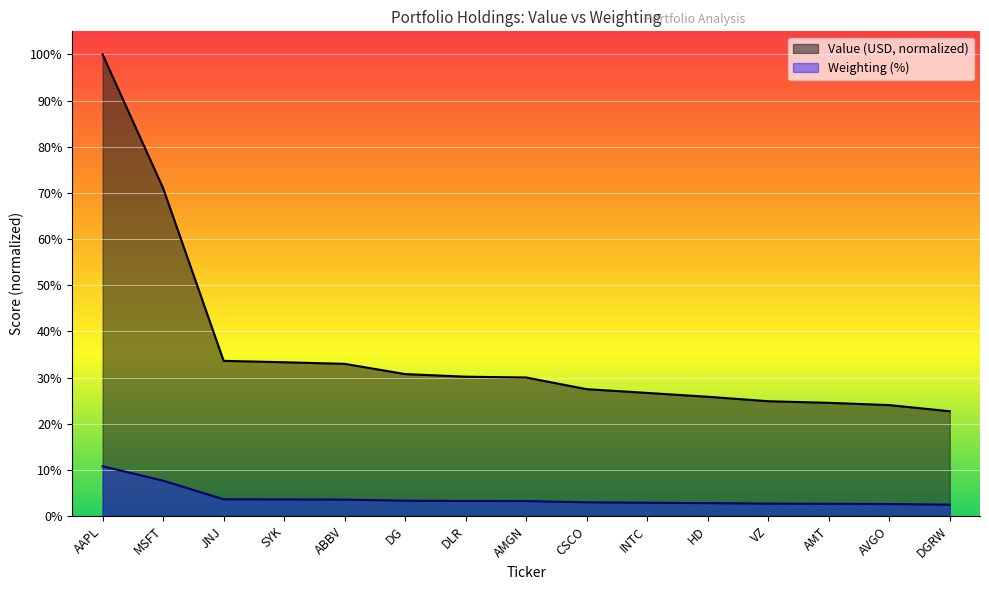

What position from the right is DG?

10